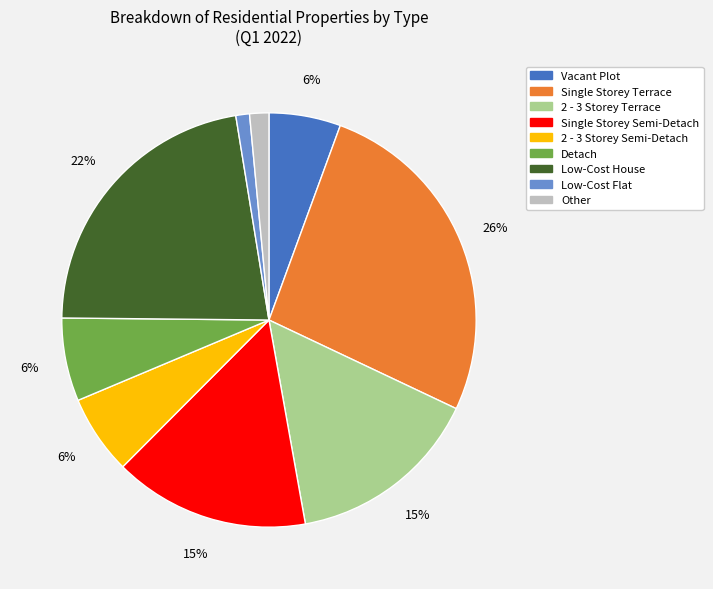

Does any single category account for the majority?

No